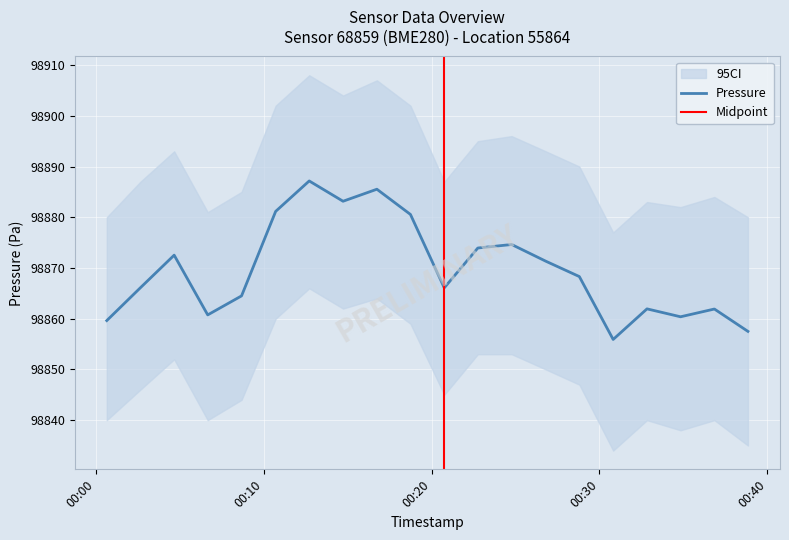

Does the chart display data point markers on the line(s)?

No